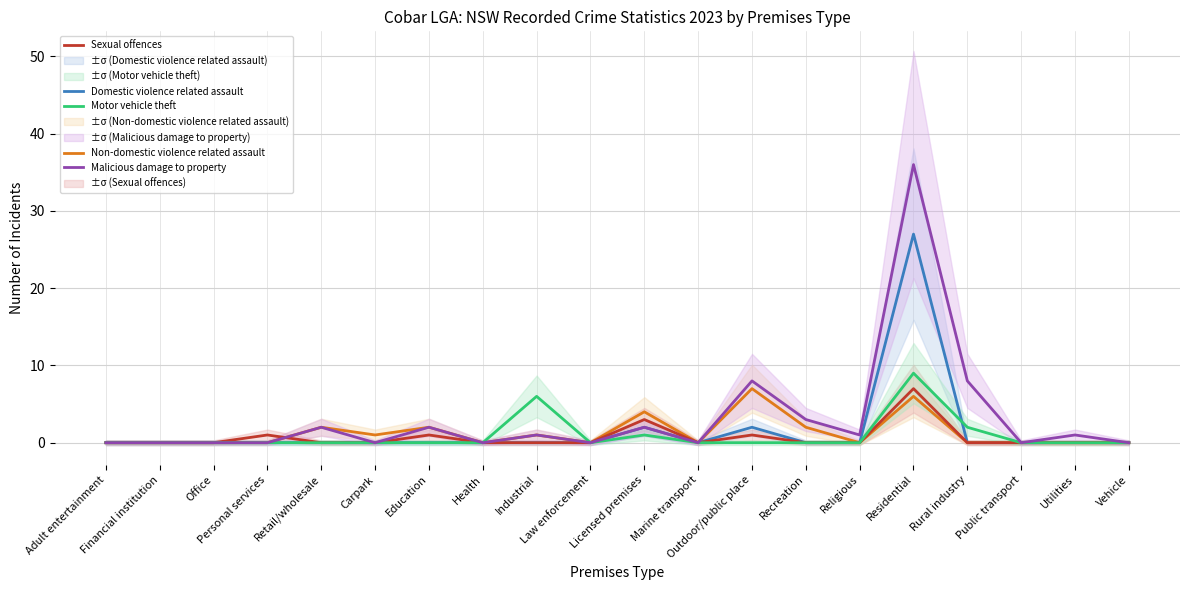

In Domestic violence related assault, how many points are higher than both neighbors (excluding endpoints)?

3